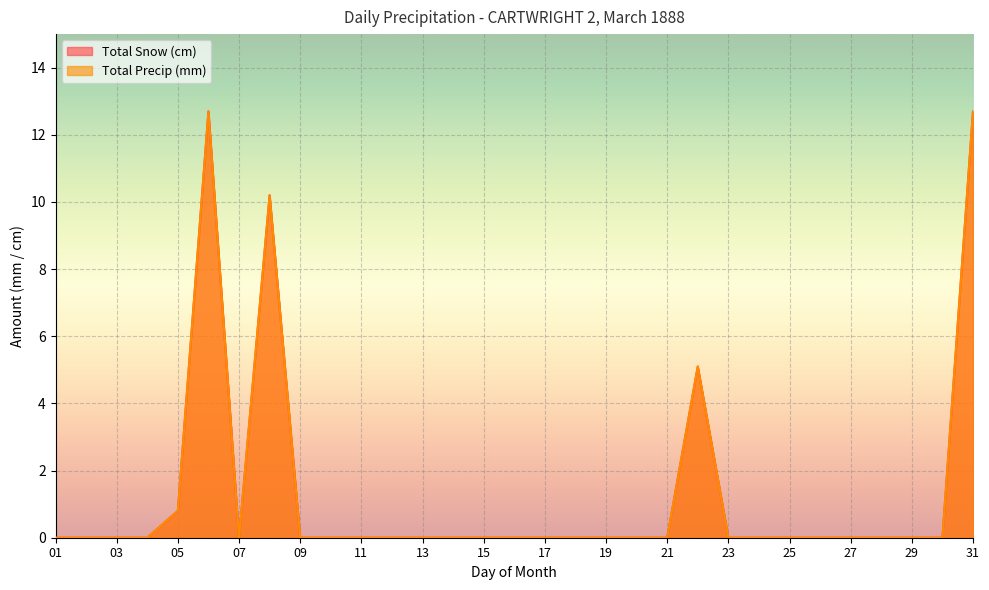

True or false: Total Snow (cm) and Total Precip (mm) intersect in this chart.

False